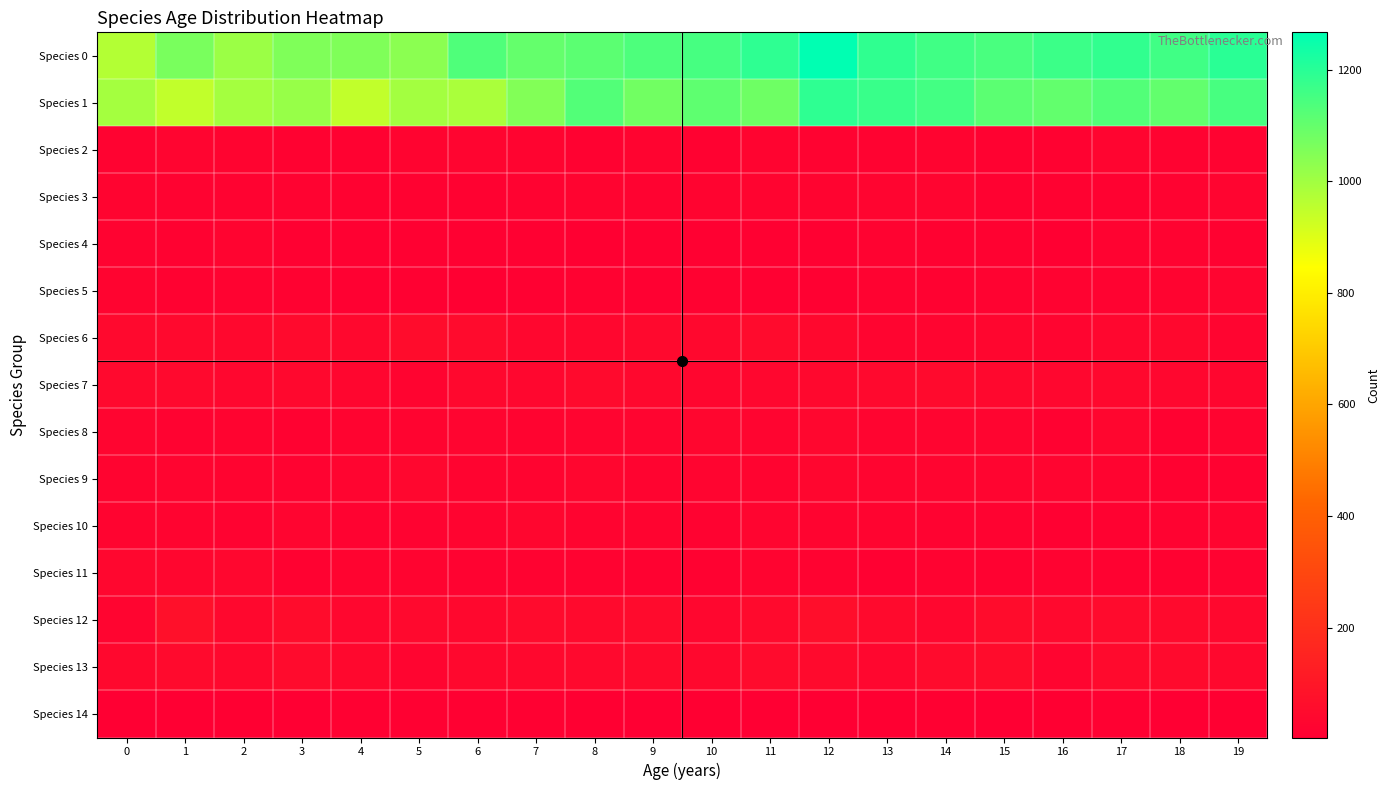

What is the total value across all series at 2?

2344